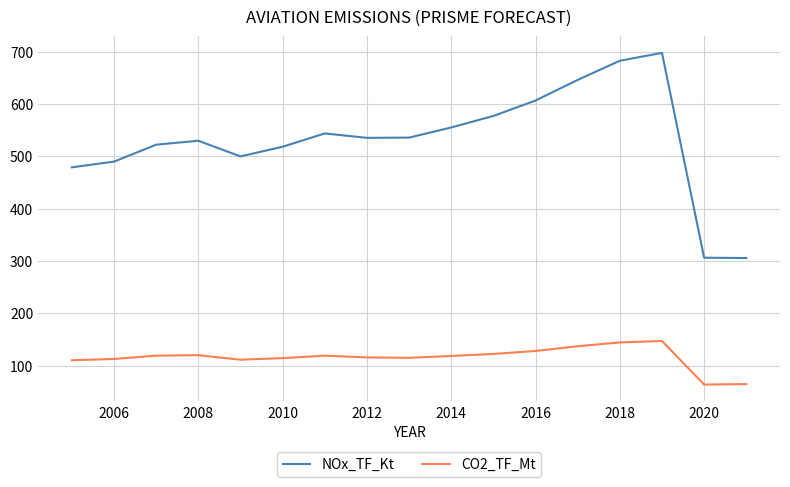

What is the greatest value displayed?

697.4